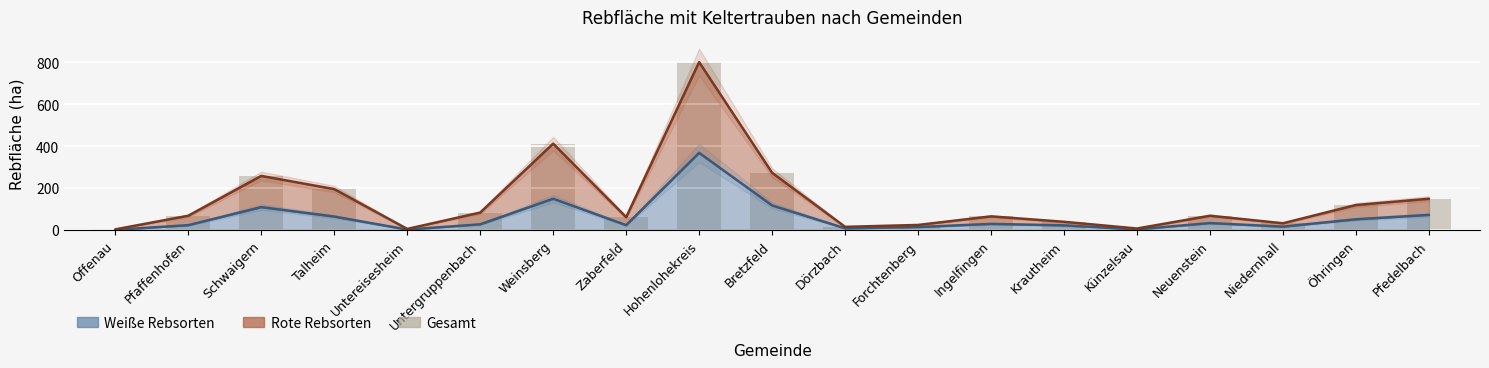

True or false: the data shows 4 at Offenau.

False